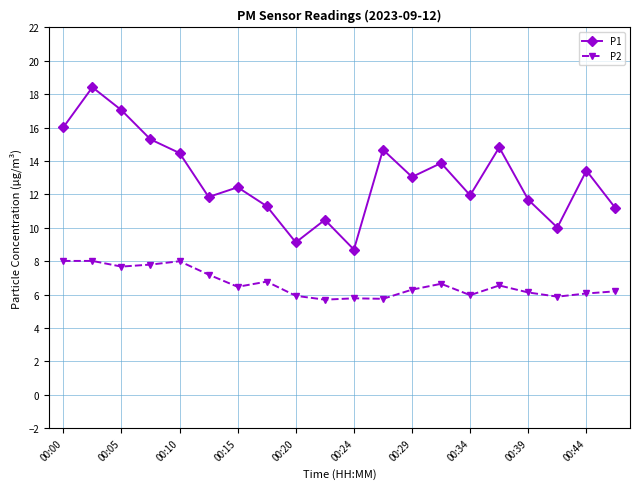

What is the value of the P2 point at the 9th from the left?

5.9